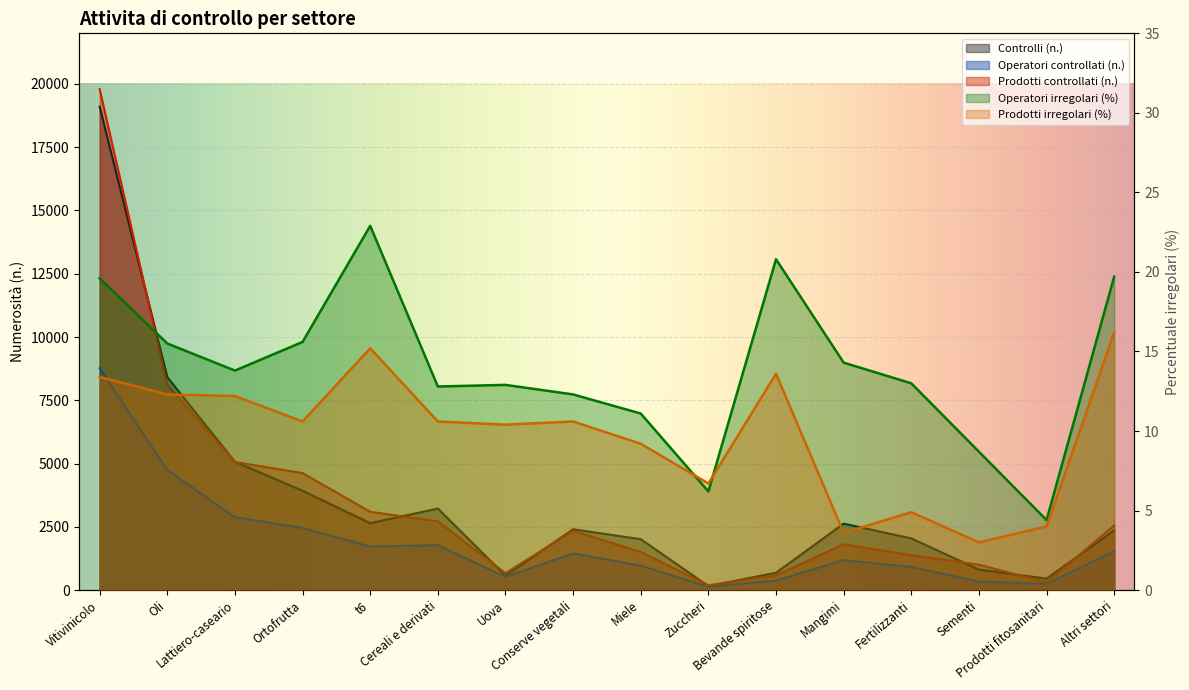

How many interior local valleys does the Prodotti irregolari (%) series have?

5